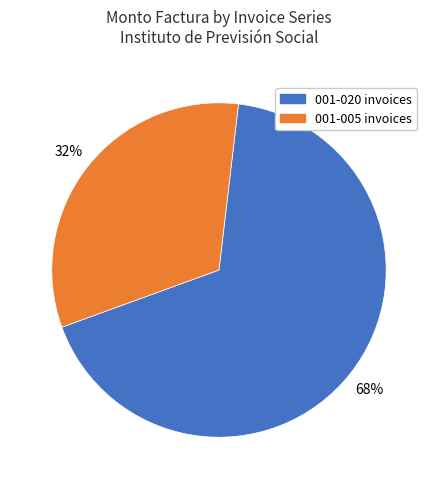

Is there any slice that represents more than half of the pie?

Yes